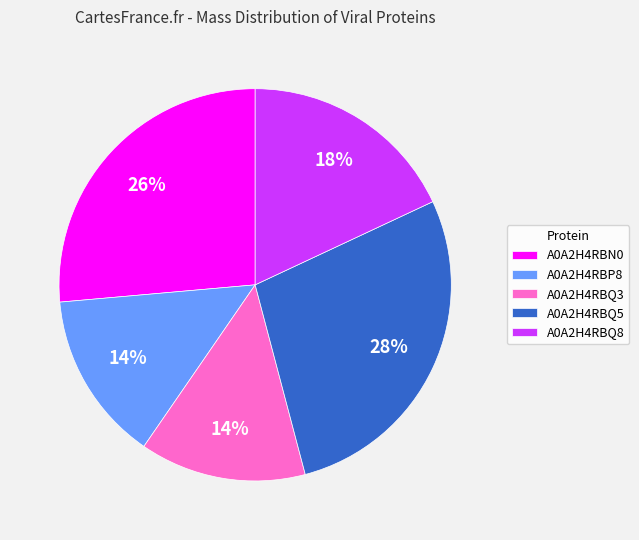

Is the sum of A0A2H4RBP8 and A0A2H4RBQ5 greater than half?

No